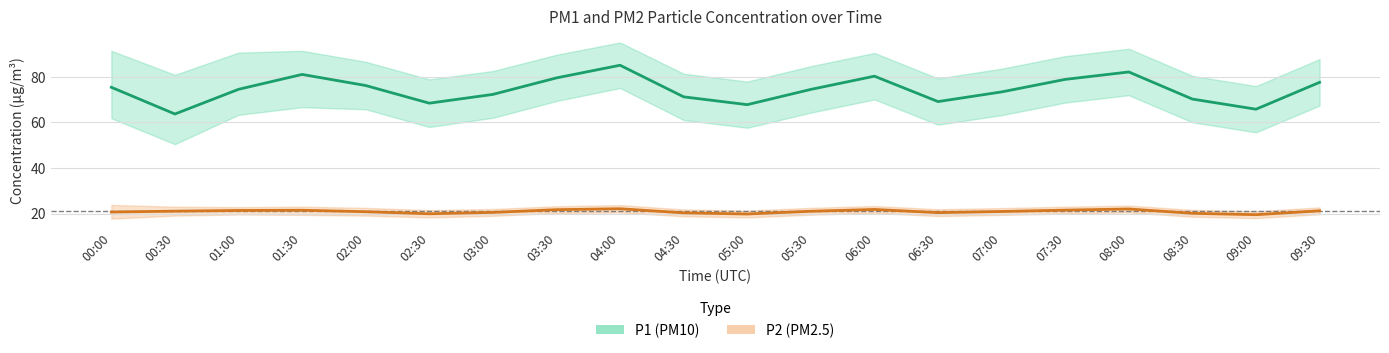

True or false: P1 center and P2 center cross at least once.

False